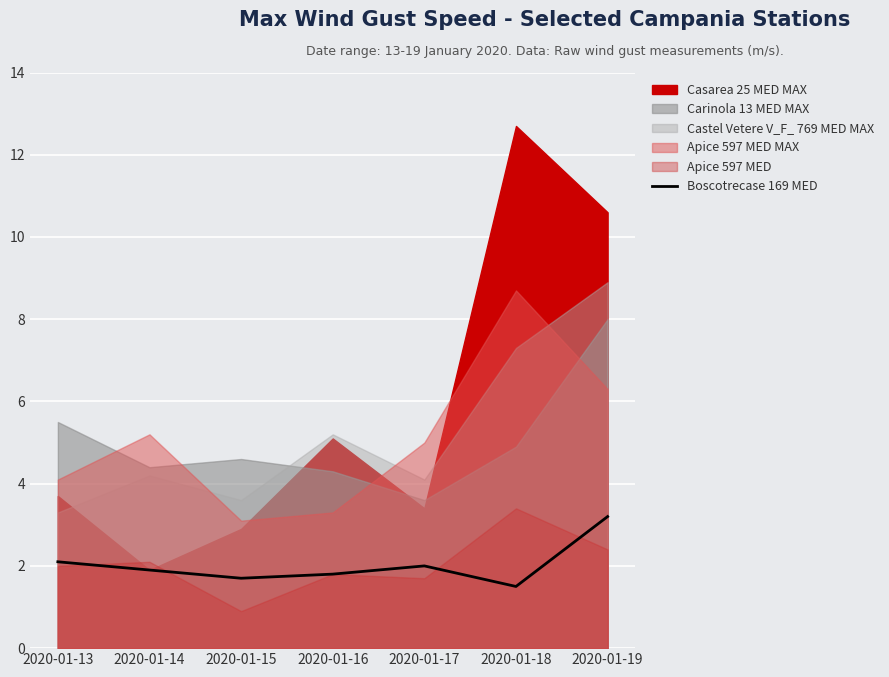

Is it true that Boscotrecase 169 MED equals 1.9 at 2020-01-14?

True